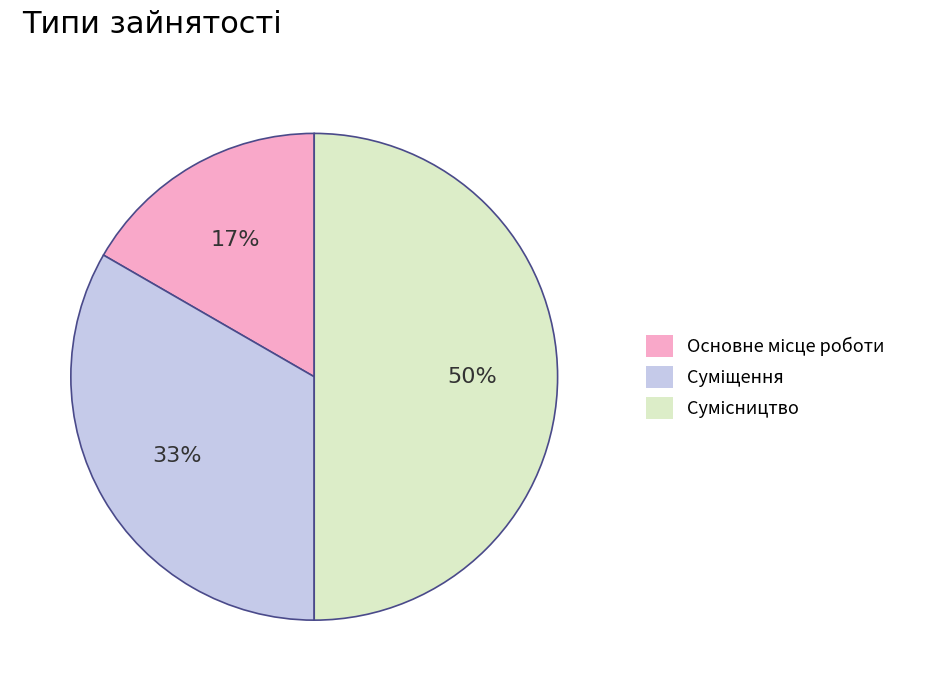

To the nearest percent, what is the difference between the largest and smallest slice percentages?

33%